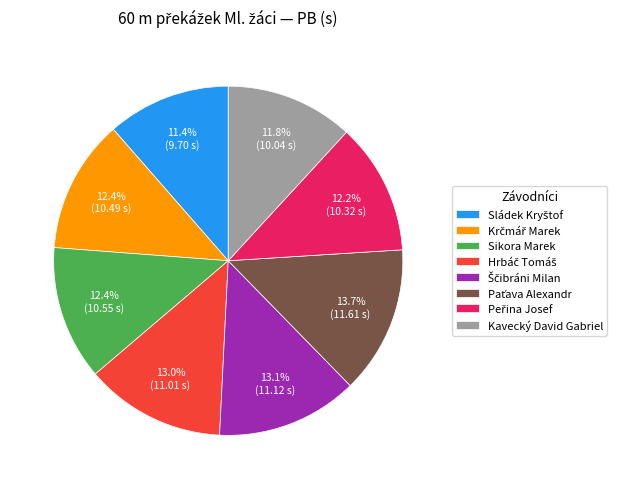

Is there any slice that represents more than half of the pie?

No